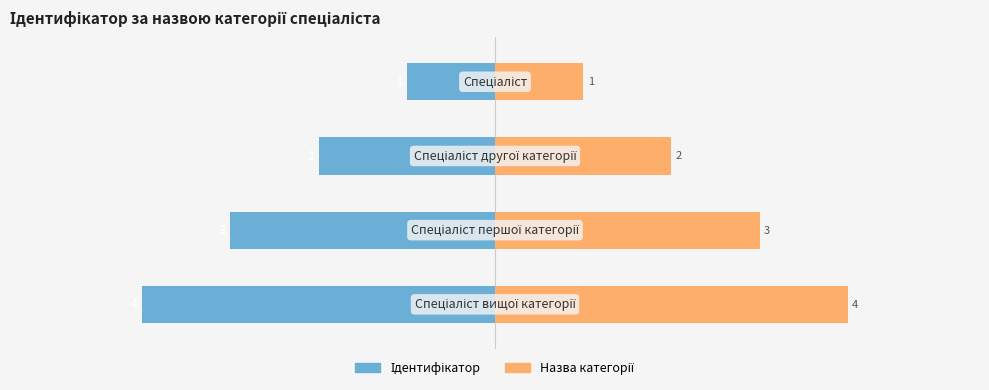

Rank the series at −6 from highest to lowest value.

Назва категорії, Ідентифікатор